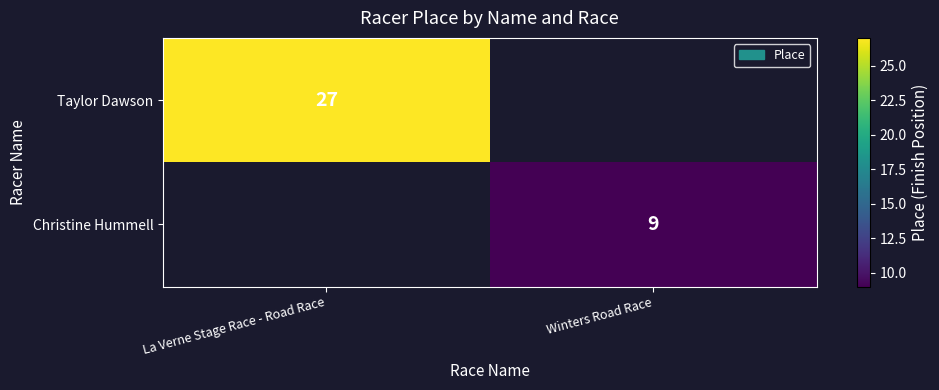

The Taylor Dawson series shows 43 at La Verne Stage Race - Road Race. True or false?

False